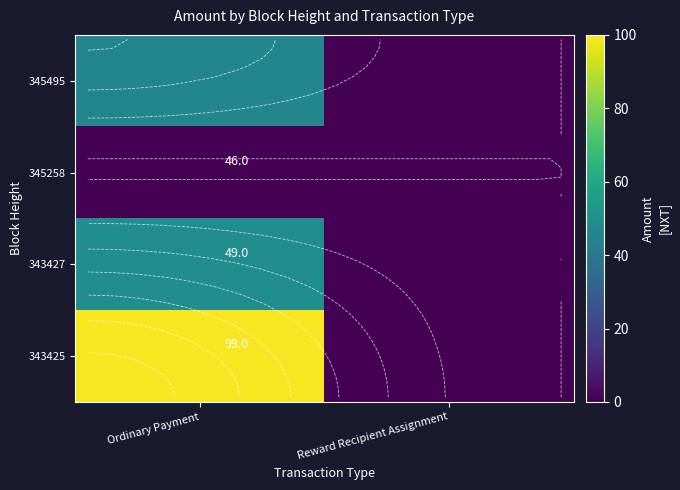

What is the maximum value for 343425?

99